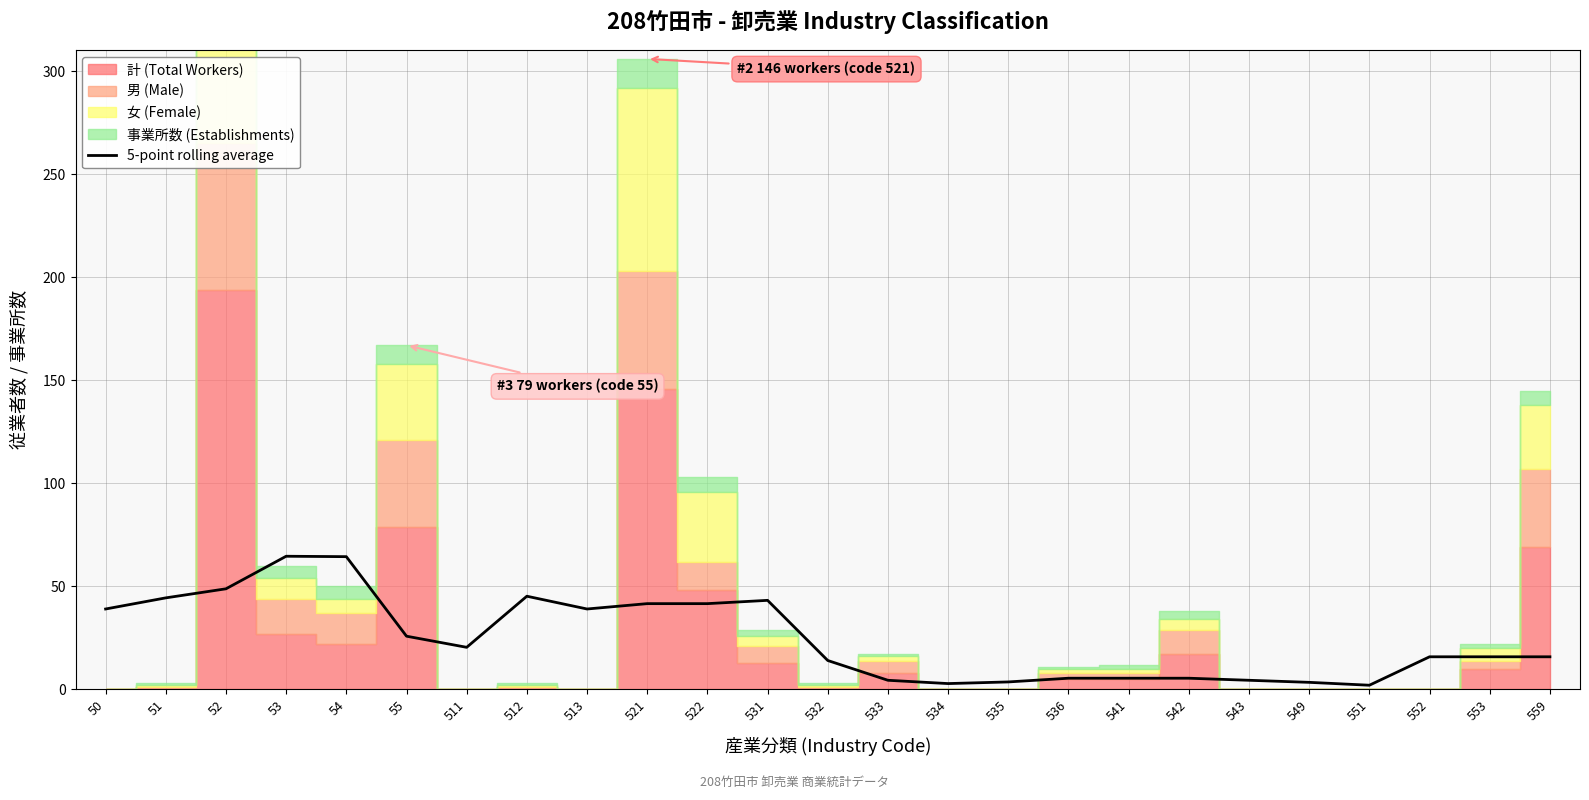

The value of 5-point rolling average at 512 is 70.5. True or false?

False